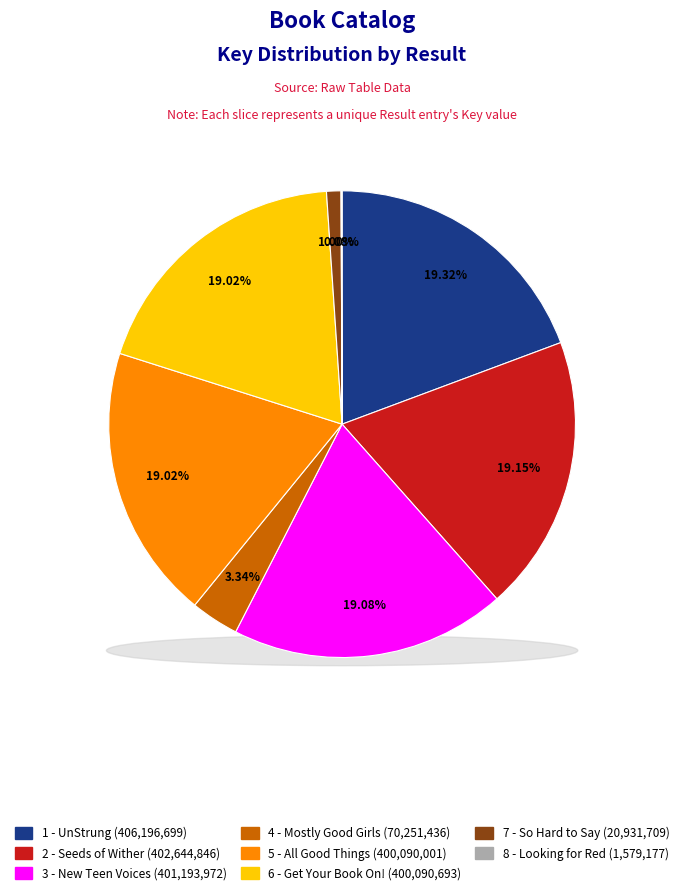

To the nearest percent, what percentage of the pie is 5 - All Good Things?

19%